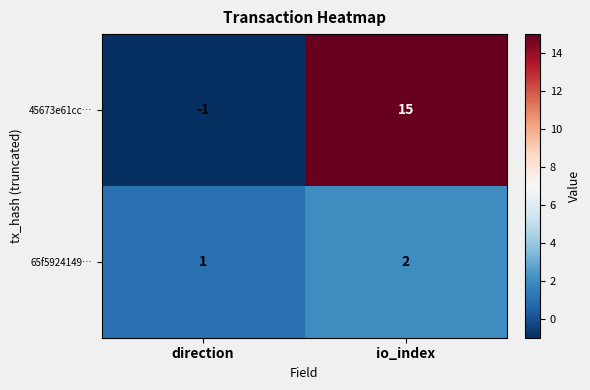

What is the spread (max minus min) of values at io_index?

13